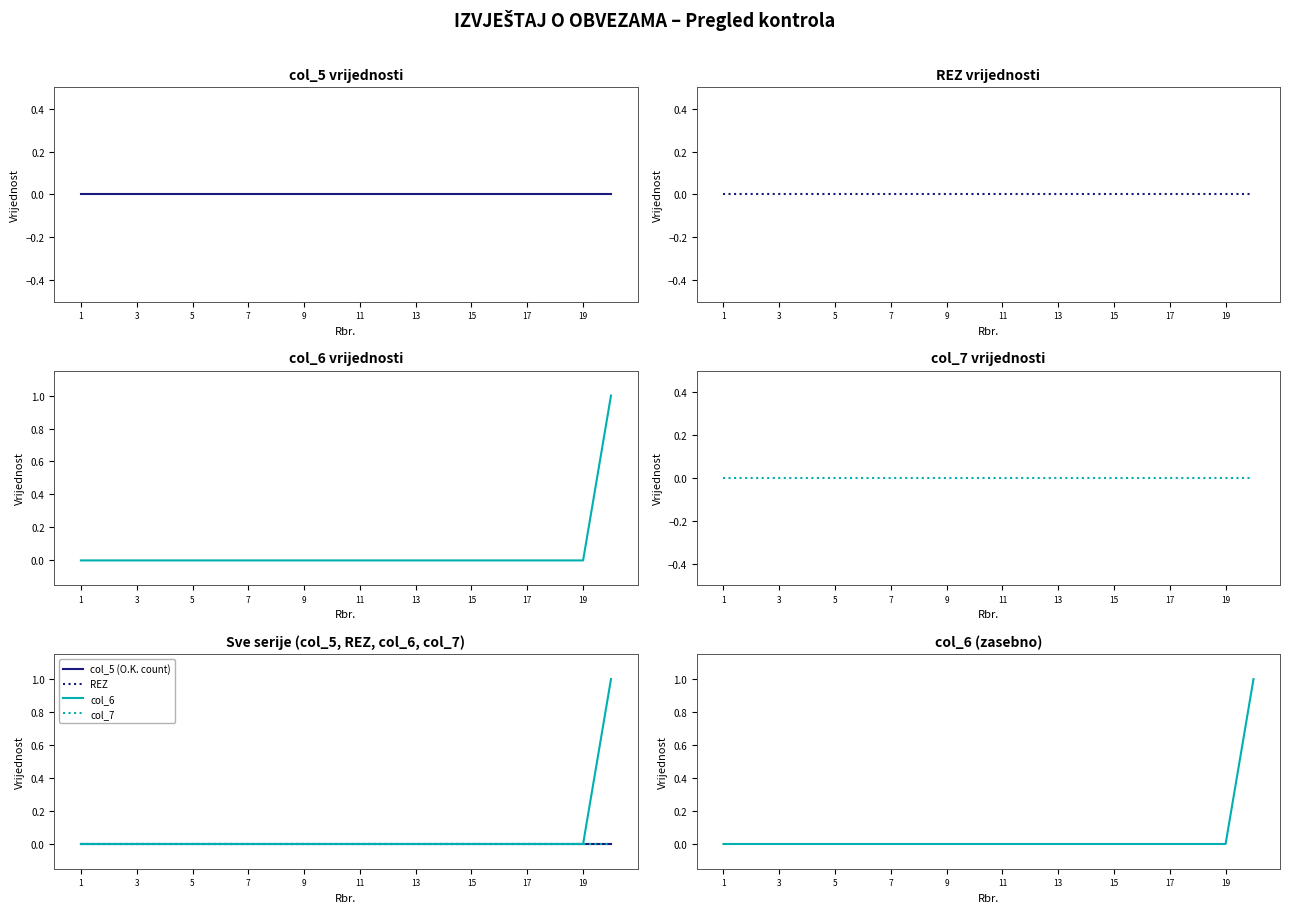

True or false: col_6 and col_7 cross at least once.

False